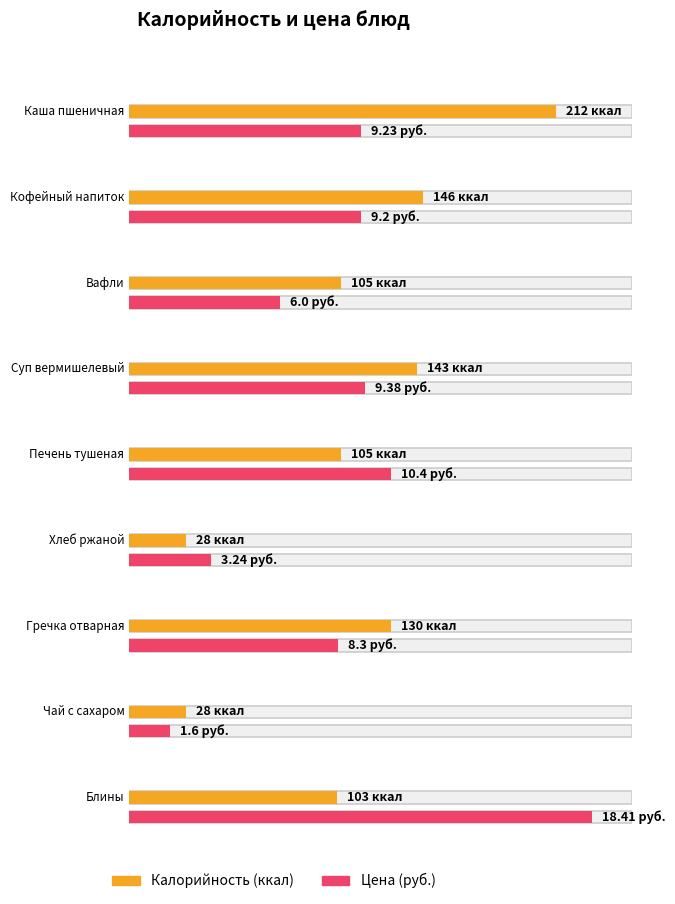

The value of Калорийность at Каша пшеничная is 377.4. True or false?

False